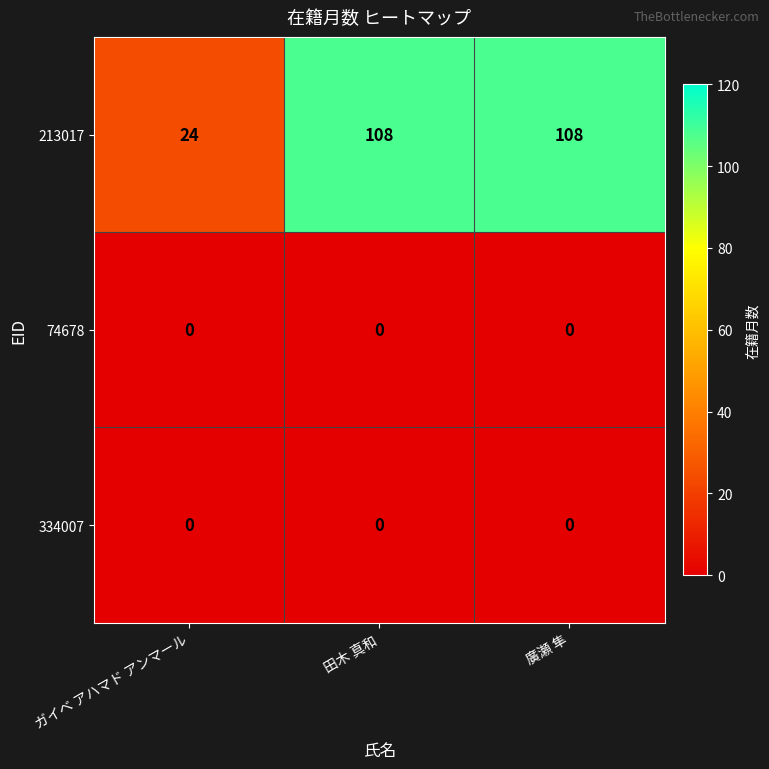

Reading left to right, list all the values displayed in this chart.

213017: 24	108	108
74678: 0	0	0
334007: 0	0	0